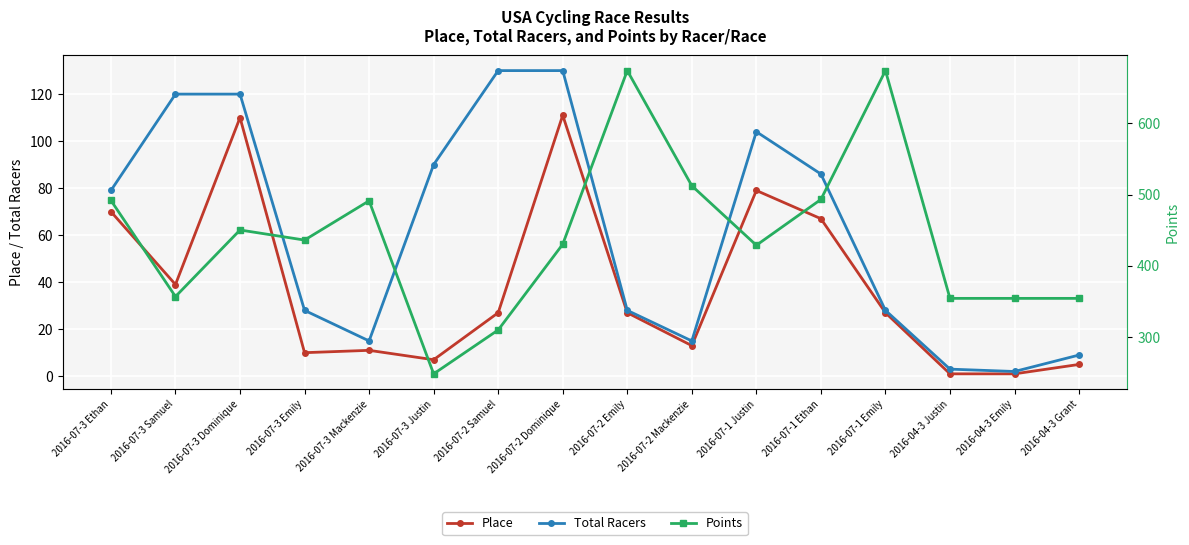

Count the number of data series in this chart.

3